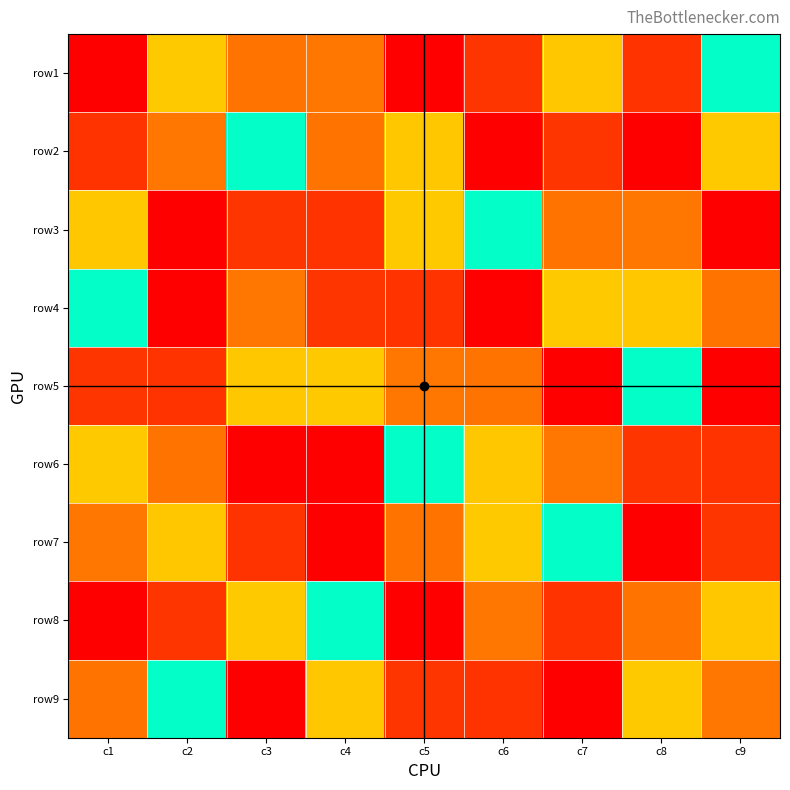

Which has a higher value, c5 or c3?

c5